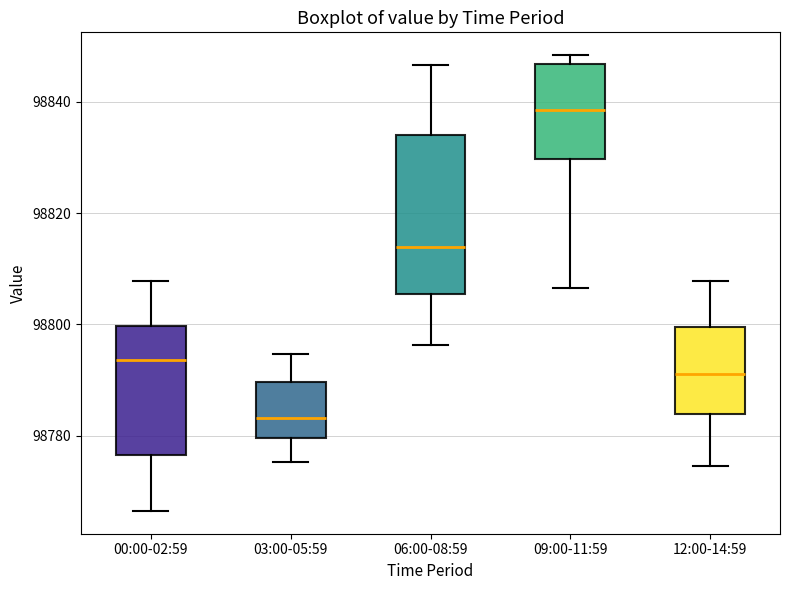

Where does the lower whisker of the box for 09:00-11:59 end on the y-axis? The values are not printed on the chart, so give them approximately, as read against the axis.

98806